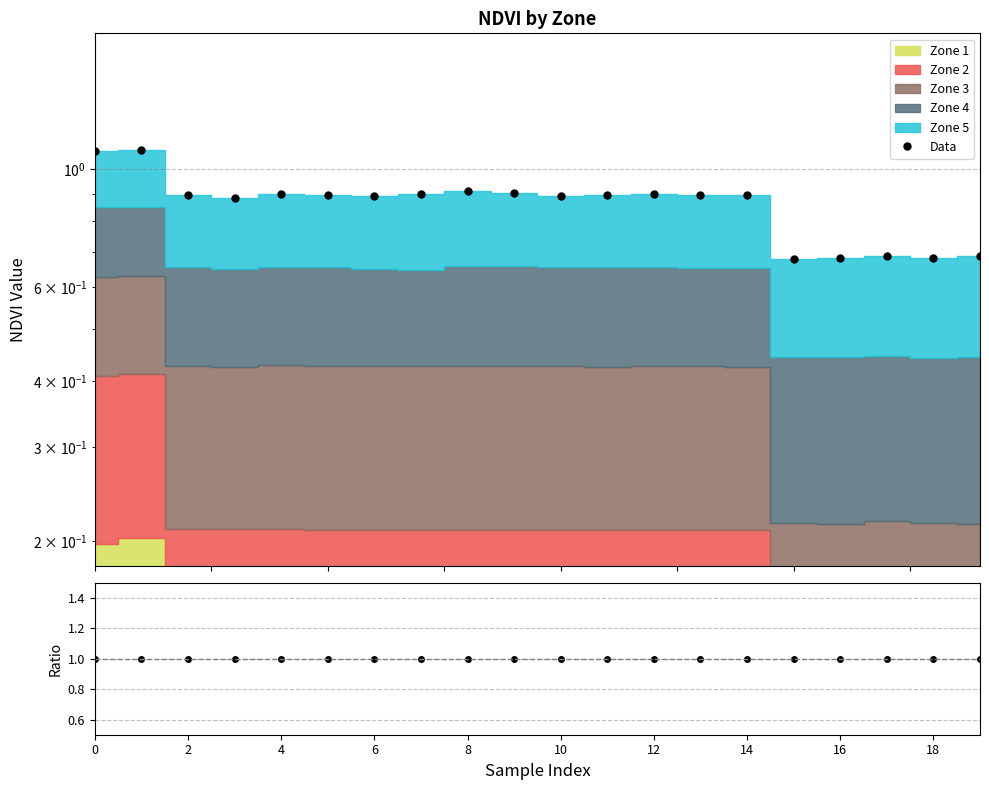

Is it true that NDVI/Cumulative equals 0.3 at 19?

False